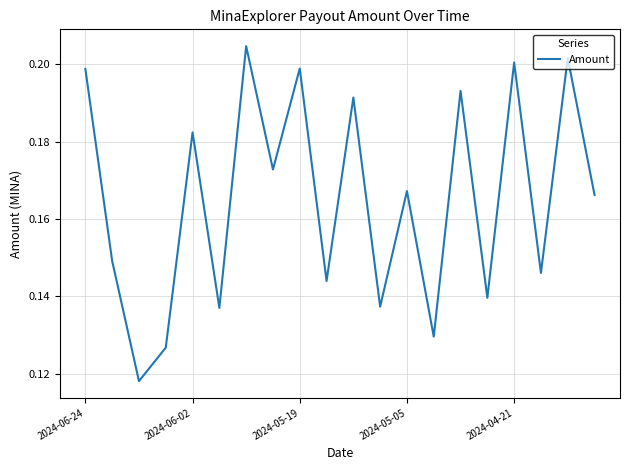

What is the average value?

0.2